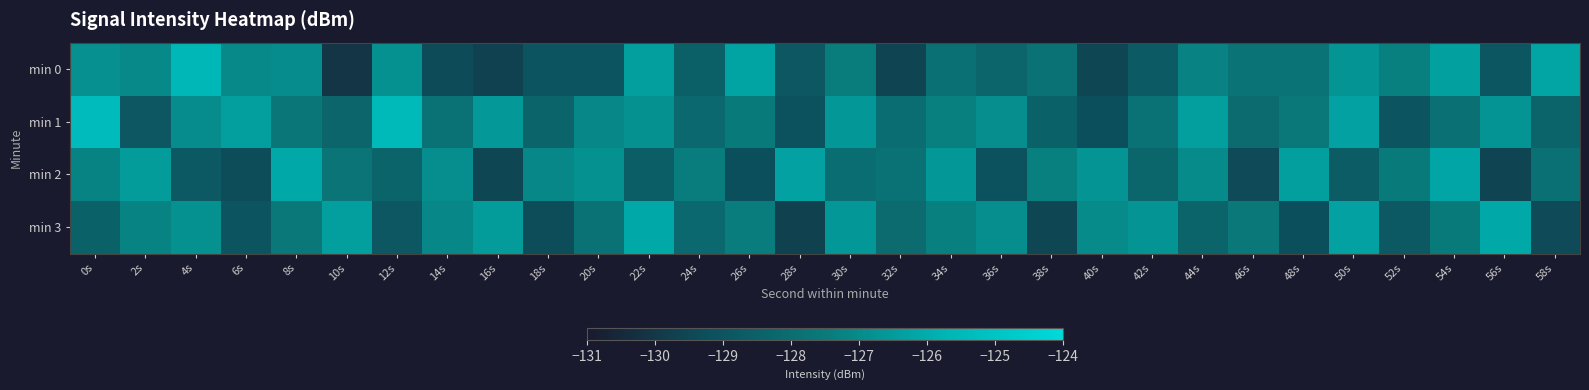

What is the greatest value displayed?

-125.4